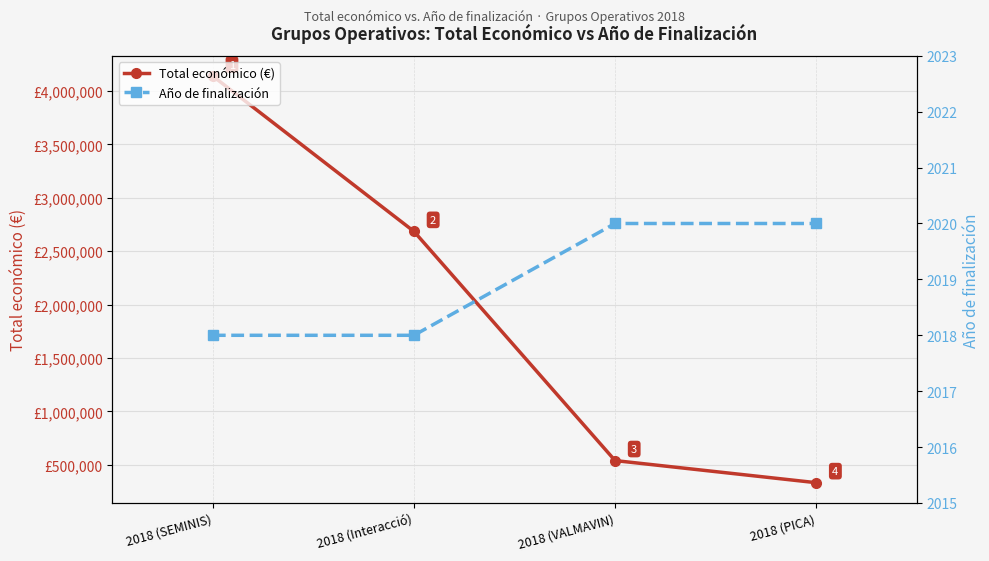

The value of Total económico (€) at 2018 (VALMAVIN) is 214997. True or false?

False